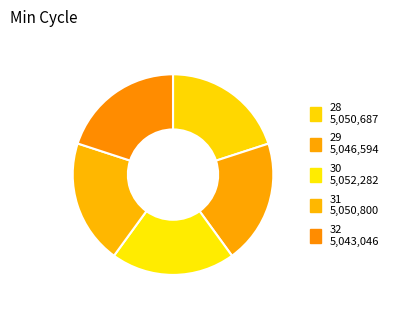

Rank the categories by value from lowest to highest.

32, 29, 28, 31, 30